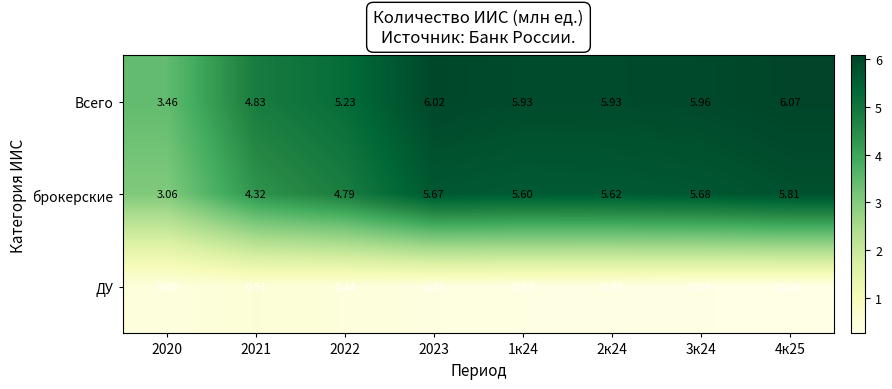

What is the total value across all series at 2022?

10.5